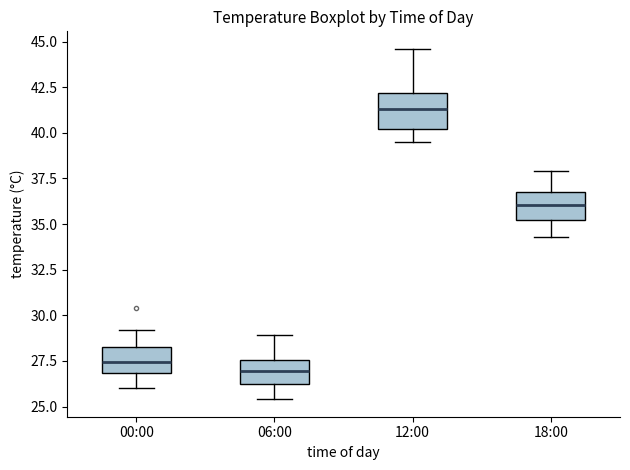

Which box has the highest median line?

12:00